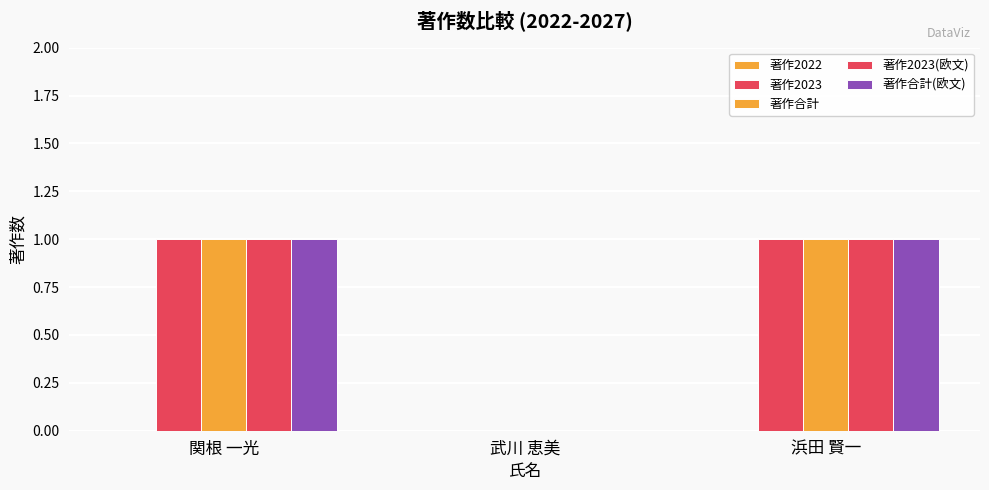

How many values in 著作合計(欧文) are above zero?

2